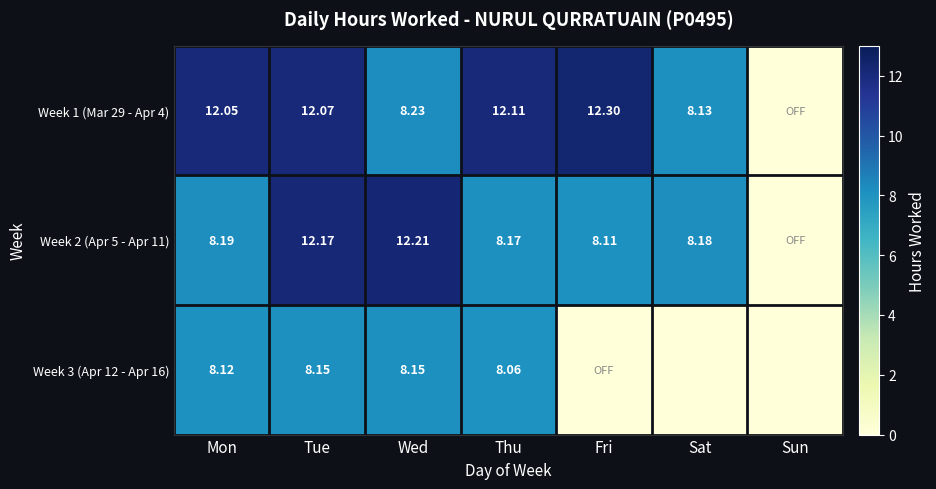

Where is Week 3 (Apr 12 - Apr 16) nearest to the value 4?

Fri